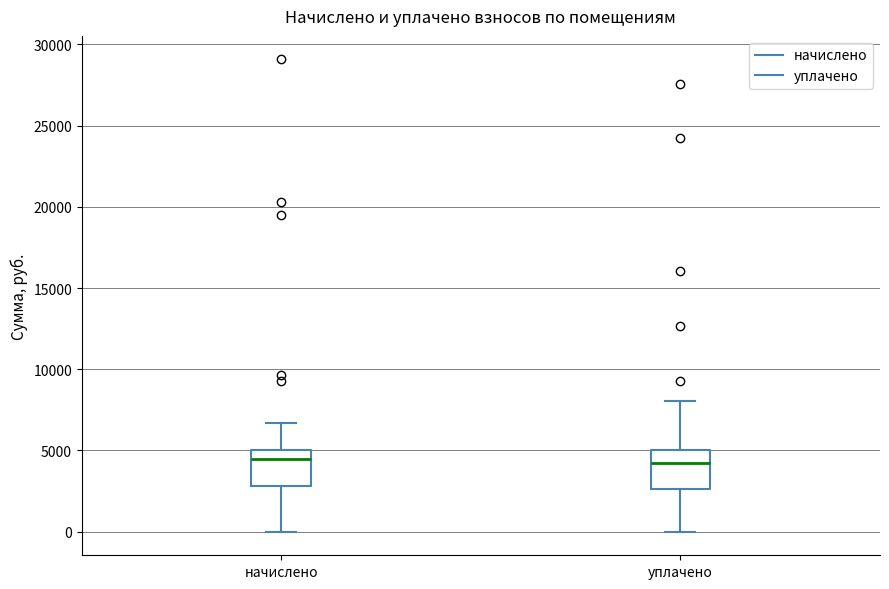

Reading left to right, read every box against the y-axis: the position of its median line, the range the box covers, and the ends of its whiskers. The values are not printed on the chart, so give them approximately, as read against the axis.

начислено: median 4500, box 3000 to 5000, whiskers 0 to 6500
уплачено: median 4000, box 2500 to 5000, whiskers 0 to 8000